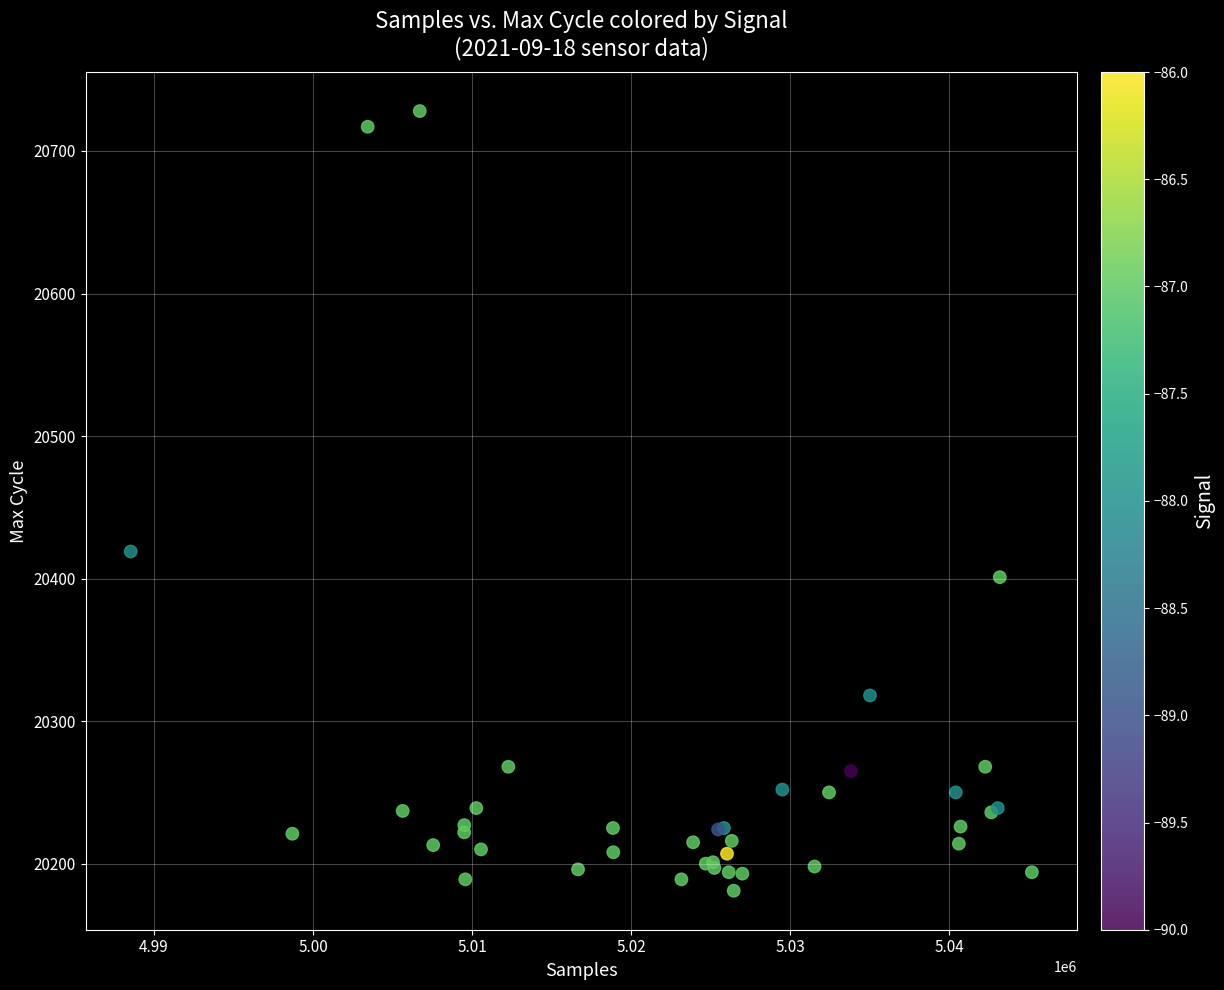

What Y value in the scatter plot is closest to 20454?

20419